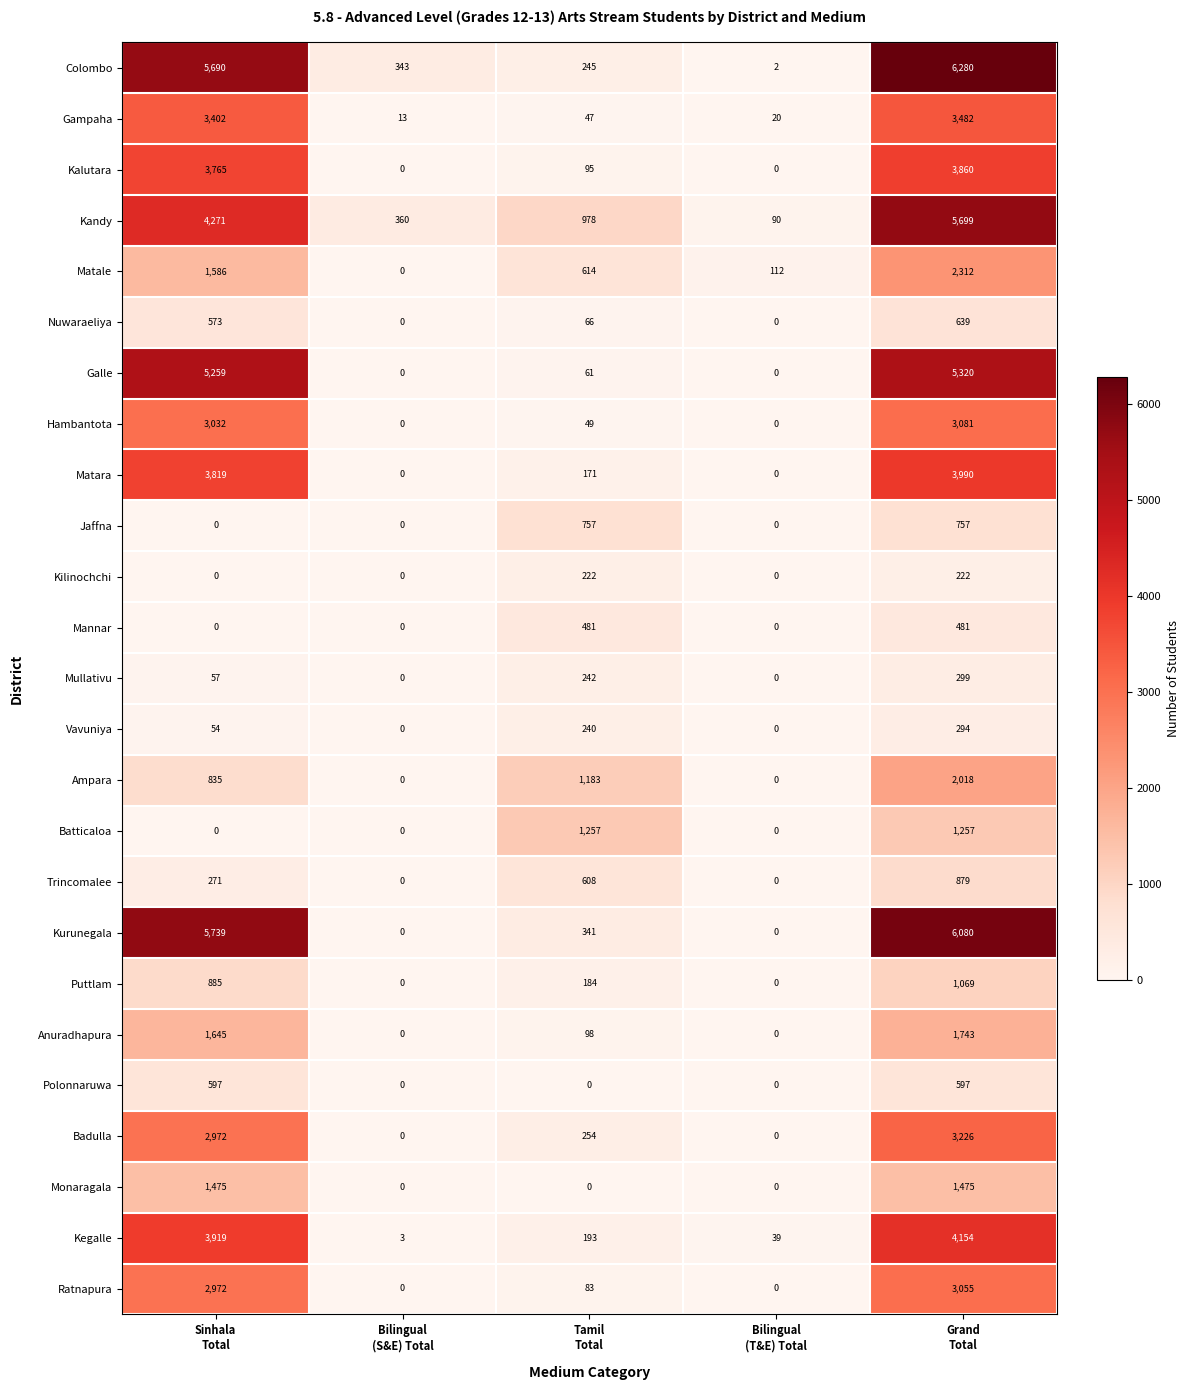

Which series changed the most between Tamil
Total and Bilingual
(T&E) Total?

Batticaloa